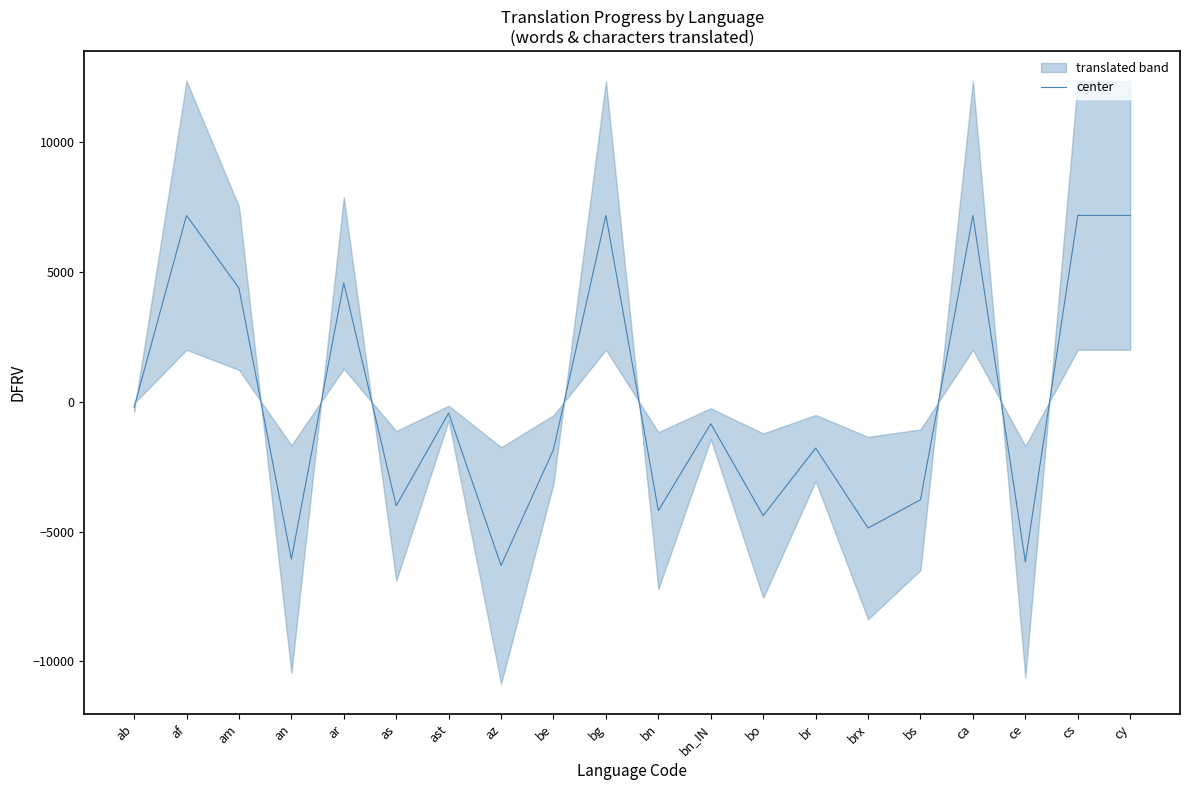

How many interior local valleys (lower than both neighbors) does the data have?

7